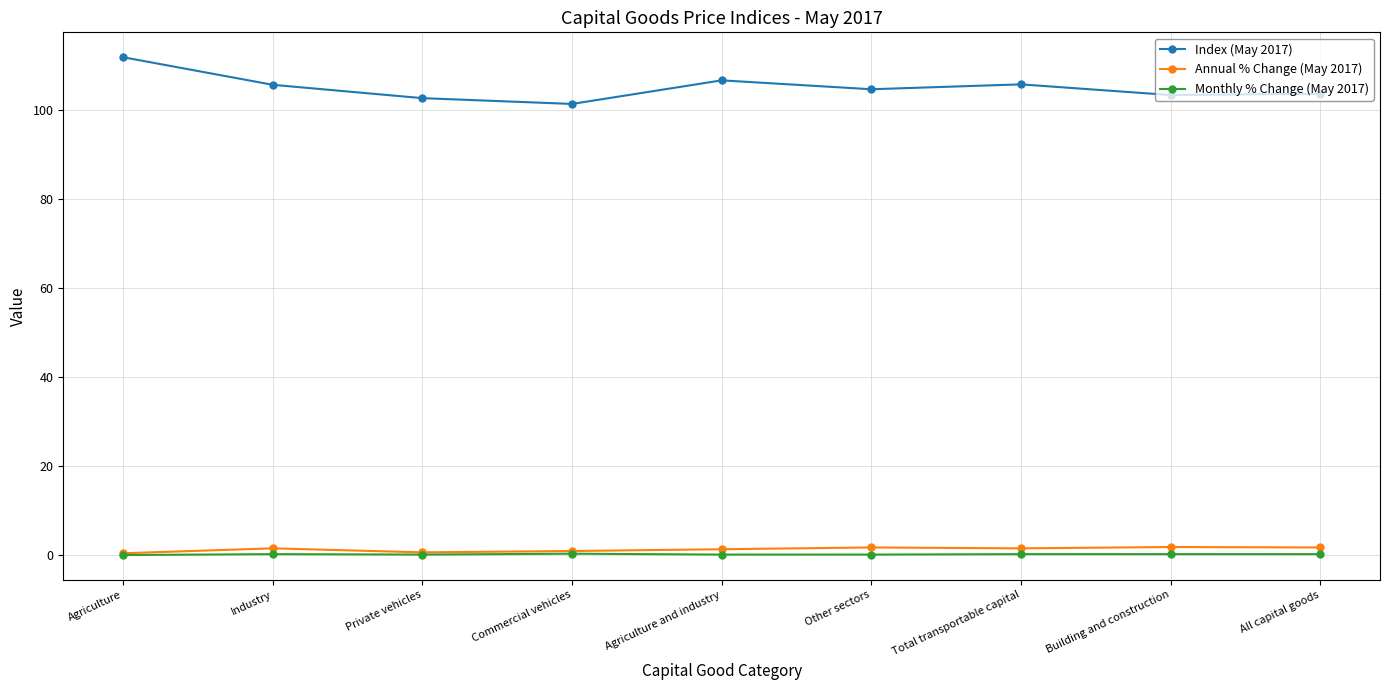

At which category is the sum across all series the highest?

Agriculture